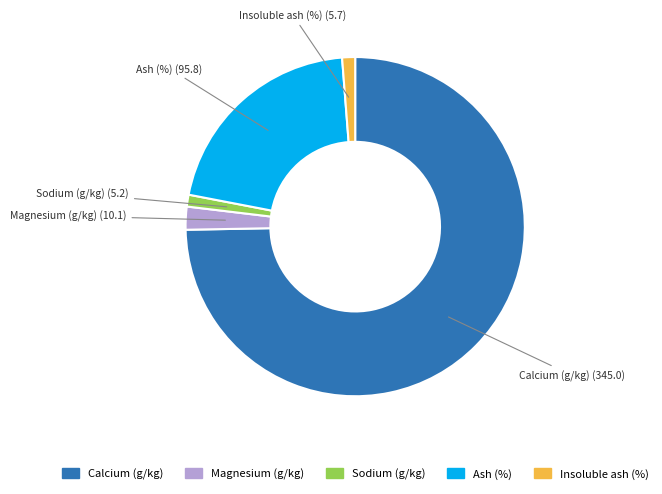

What is the ratio of the value at Calcium (g/kg) to the value at Ash (%)?

3.6